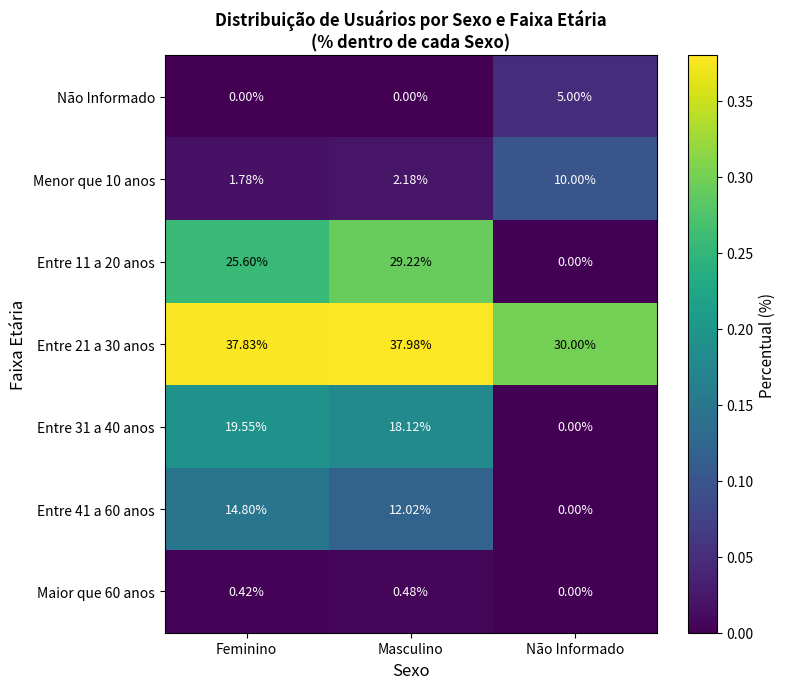

At which category is the sum across all series the highest?

Masculino